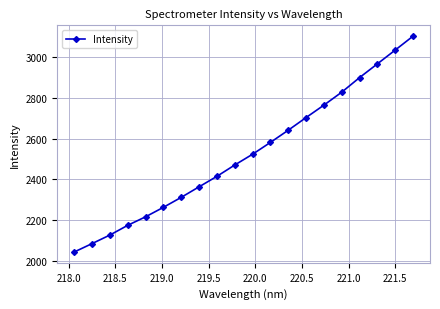

True or false: there are more than 0 points higher than both neighbors.

False